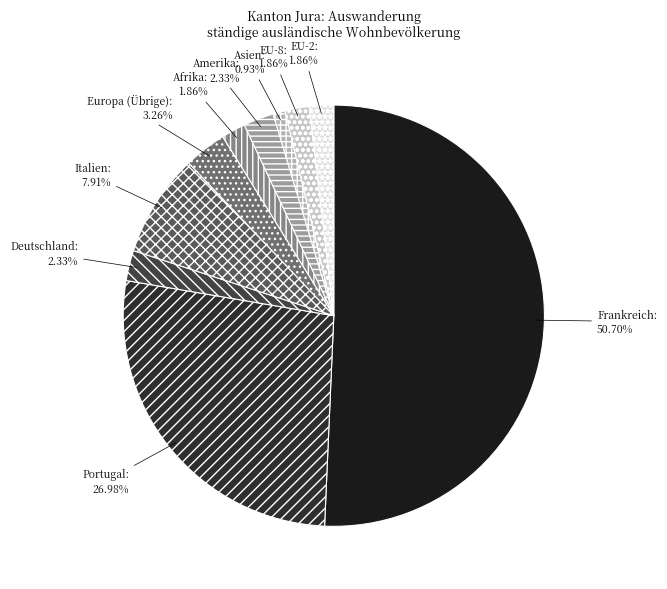

True or false: Europa (Übrige) accounts for 3% of the total.

True